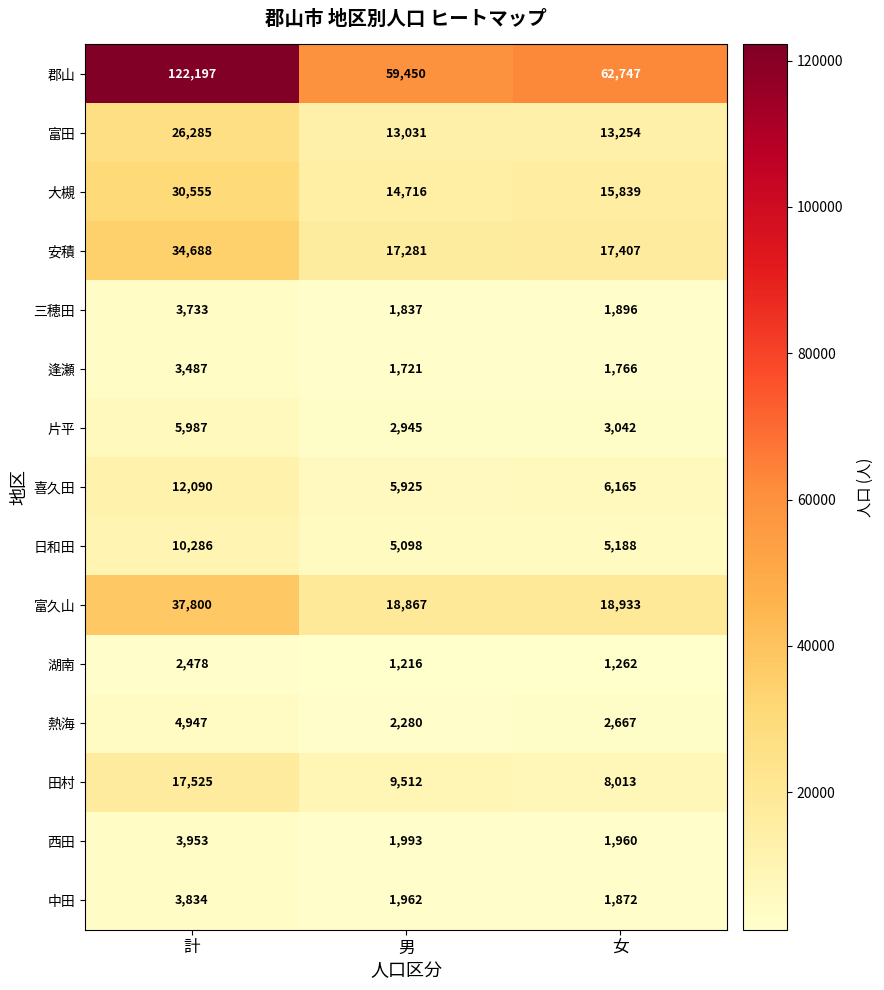

At which label is 片平 closest to 4466?

女